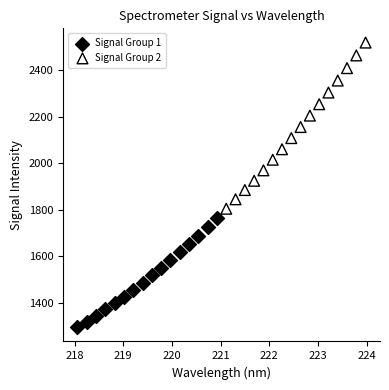

Which series has the largest Y range (max minus min)?

Signal Group 2